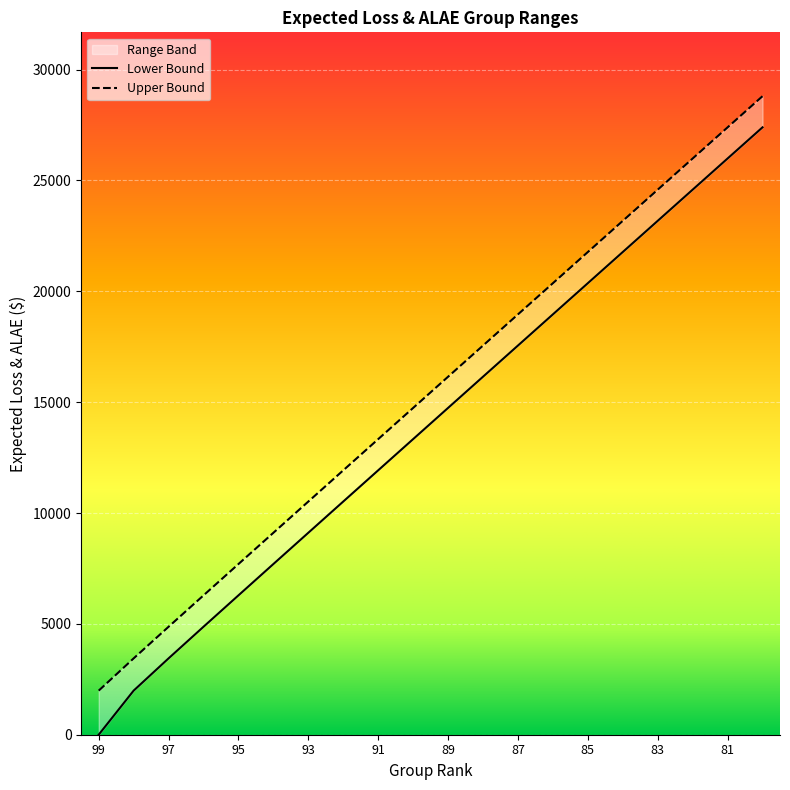

What is the value of the Lower Bound point at the 18th from the left?

24583